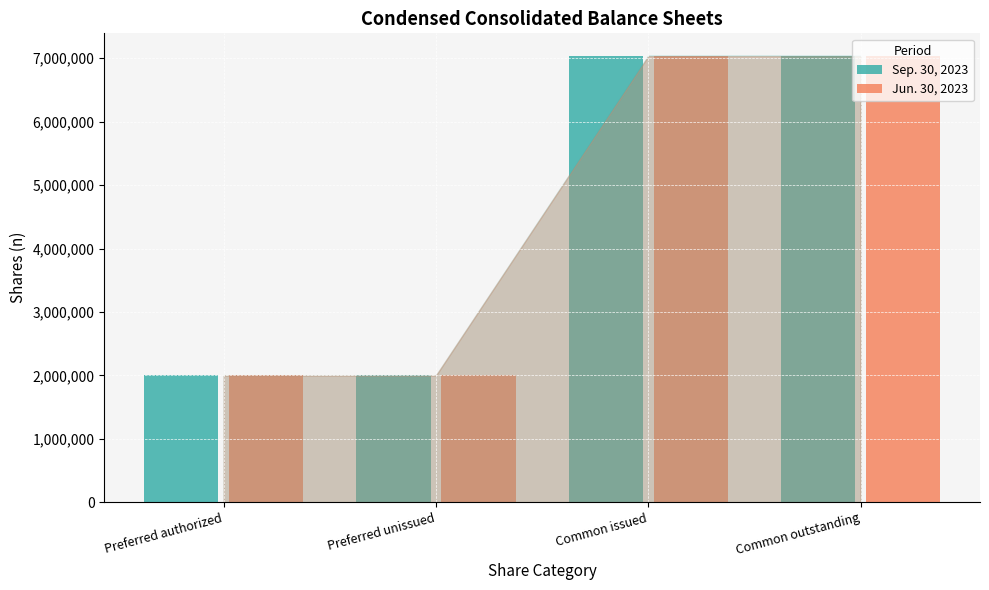

Reading left to right, extract all data points from this chart.

Sep. 30, 2023: Preferred authorized=2000000	Preferred unissued=2000000	Common issued=7041000	Common outstanding=7041000
Jun. 30, 2023: Preferred authorized=2000000	Preferred unissued=2000000	Common issued=7032000	Common outstanding=7032000